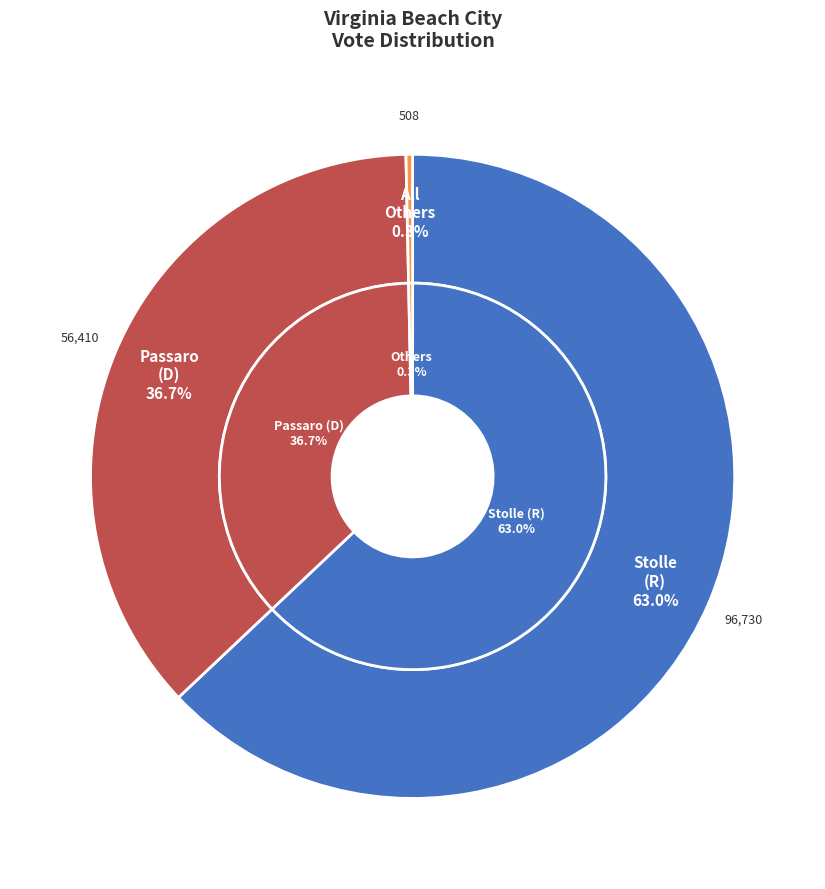

What is the total percentage of Kenneth William Stolle (Republican) and All Others?

63.3%